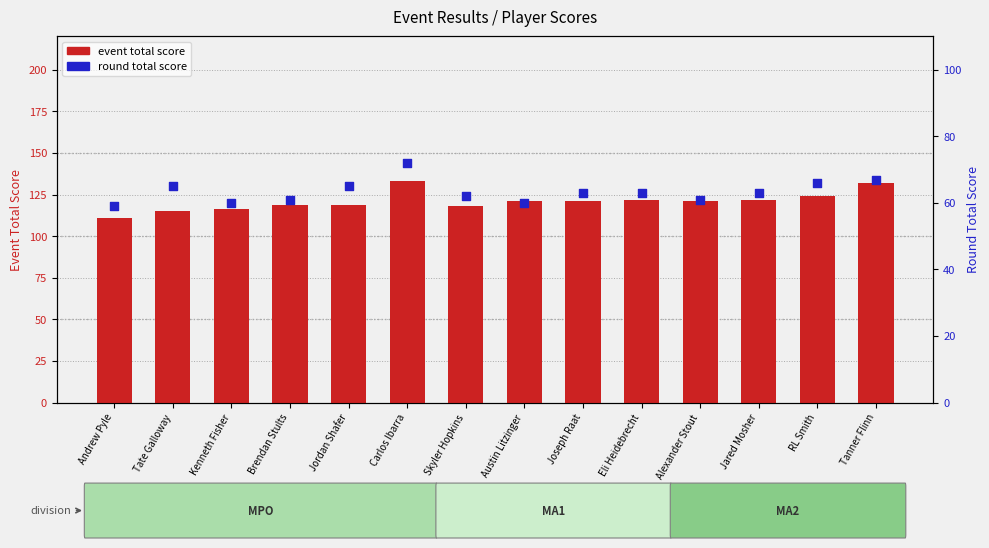

Is the value of event total score at Andrew Pyle greater than the value of round total score at Jared Mosher?

Yes